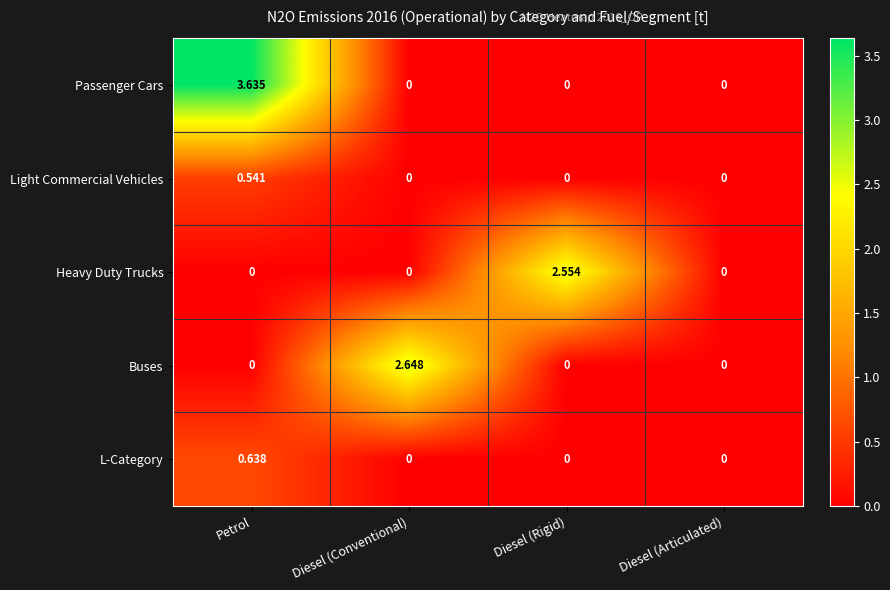

Which label corresponds to the largest value in the chart?

Petrol